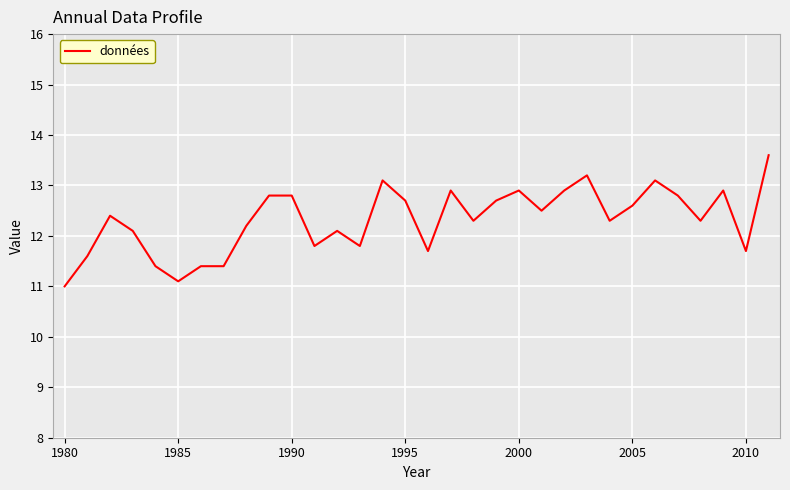

What is the sum of all values?

394.1